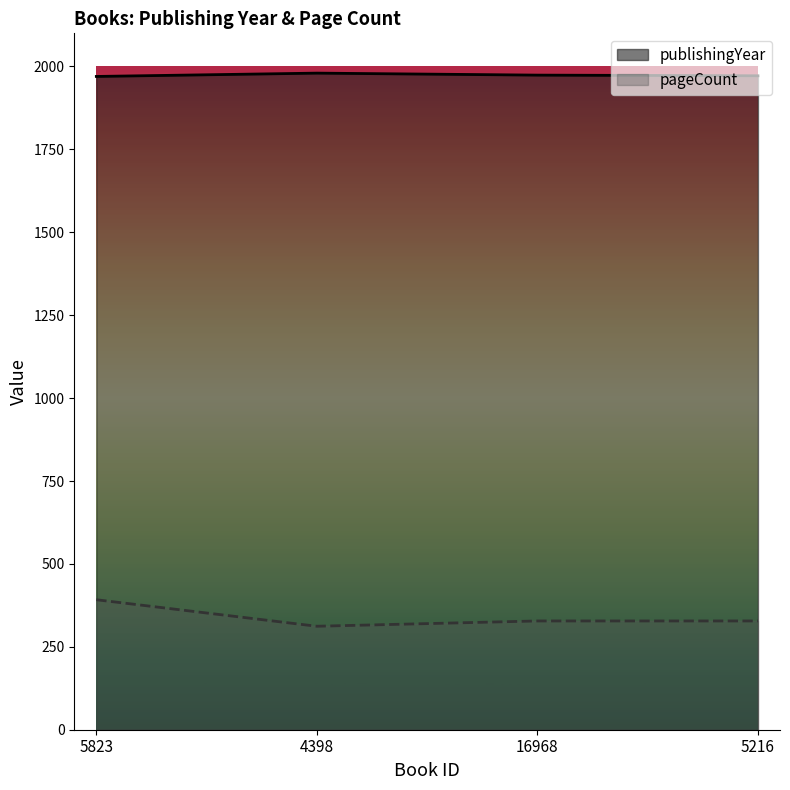

What is the highest value of the publishingYear series?

1980